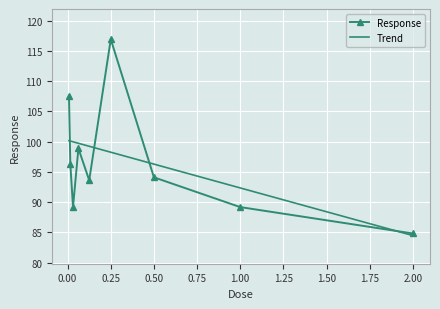

List the series in order of their peak value, lowest first.

Trend, Response